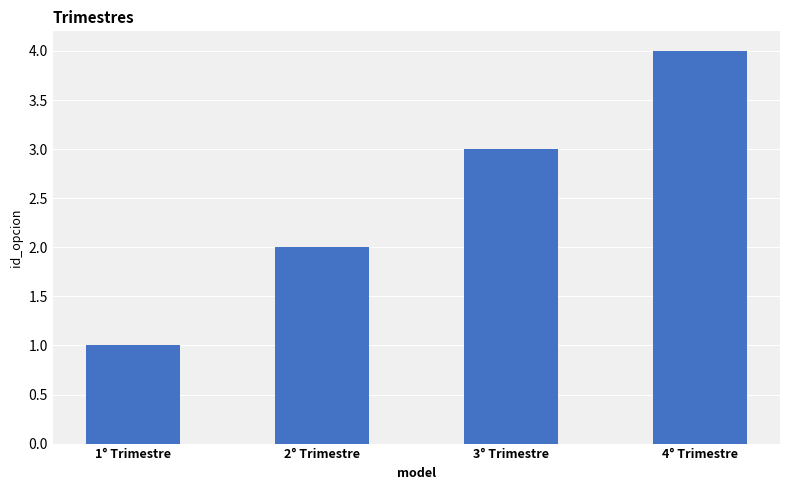

Approximately how many times larger is the value at 2° Trimestre compared to 1° Trimestre?

2.0